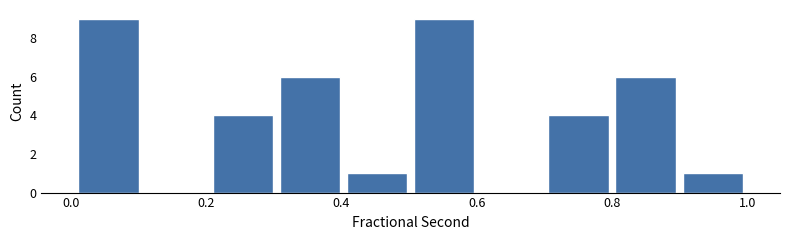

Reading left to right, list every bar in this chart as the range it spans on the x-axis followed by its height. Neither the bar edges nor the heights are printed on the chart, so give them approximately, as read against the axes.

0.0 to 0.1: 9
0.1 to 0.2: 0
0.2 to 0.3: 4
0.3 to 0.4: 6
0.4 to 0.5: 1
0.5 to 0.6: 9
0.6 to 0.7: 0
0.7 to 0.8: 4
0.8 to 0.9: 6
0.9 to 1.0: 1